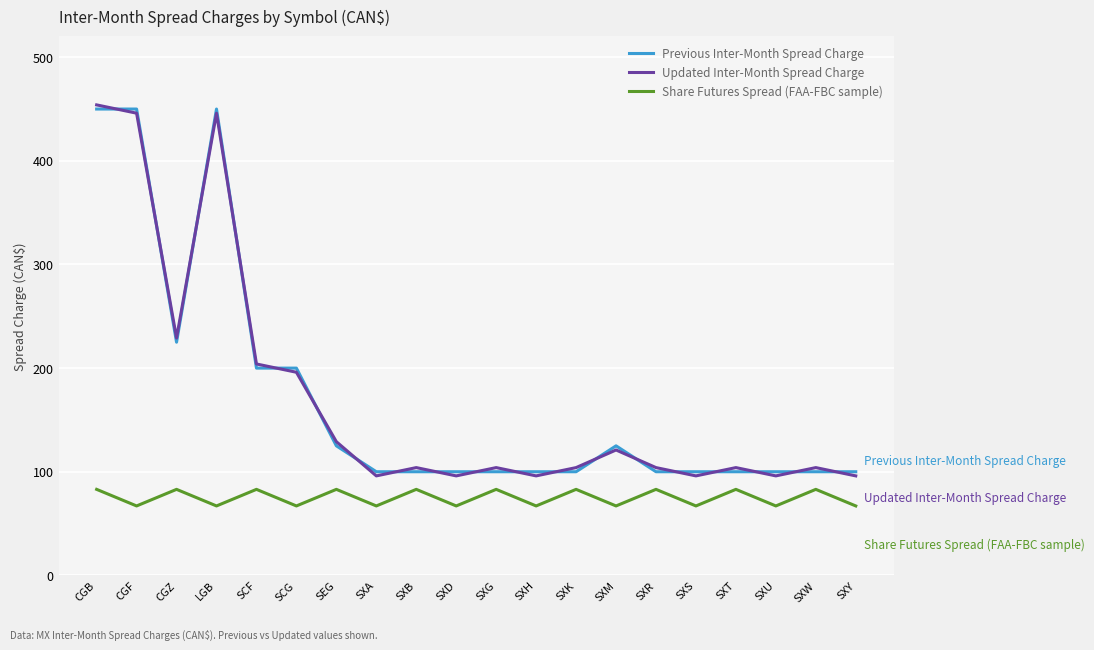

What is the smallest value displayed?

67